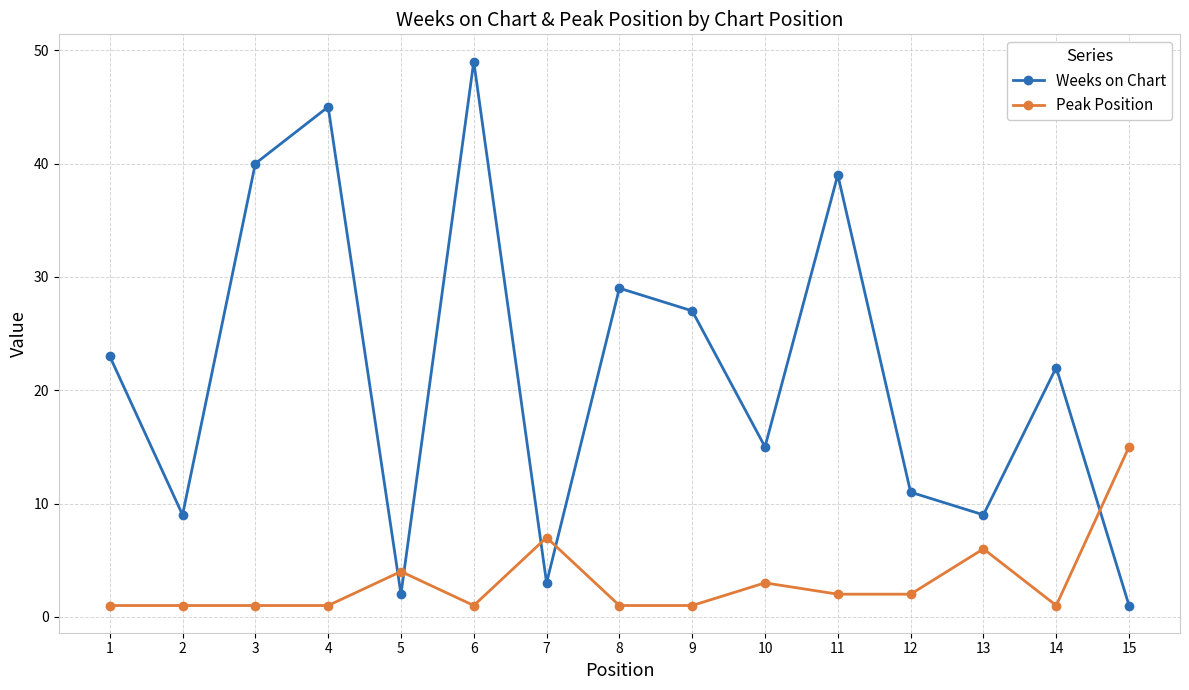

What are all the series names shown in the legend?

Weeks on Chart, Peak Position